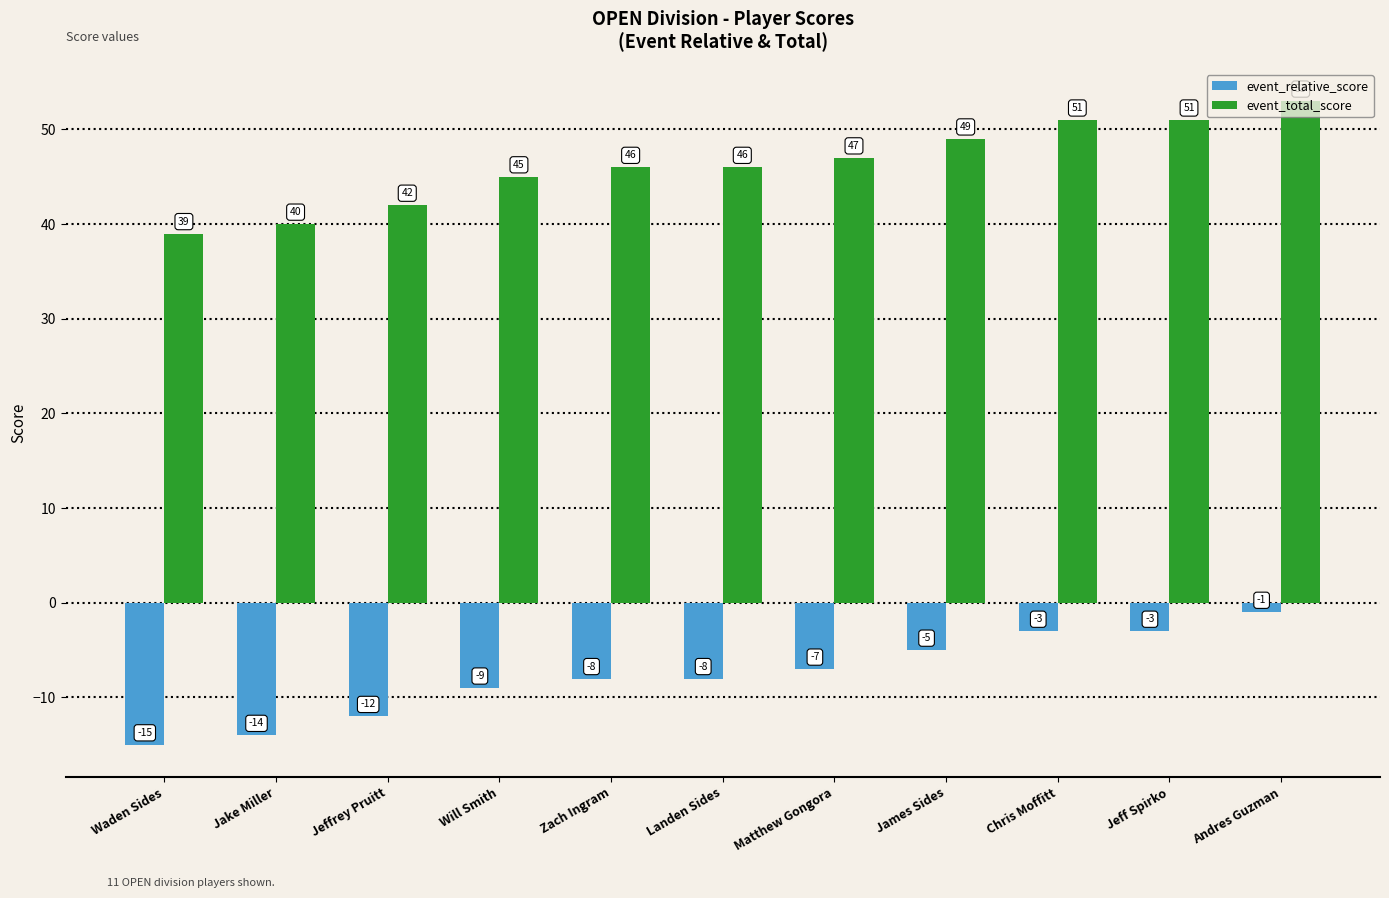

What is the difference between the maximum and second lowest values in the event_total_score series?

13